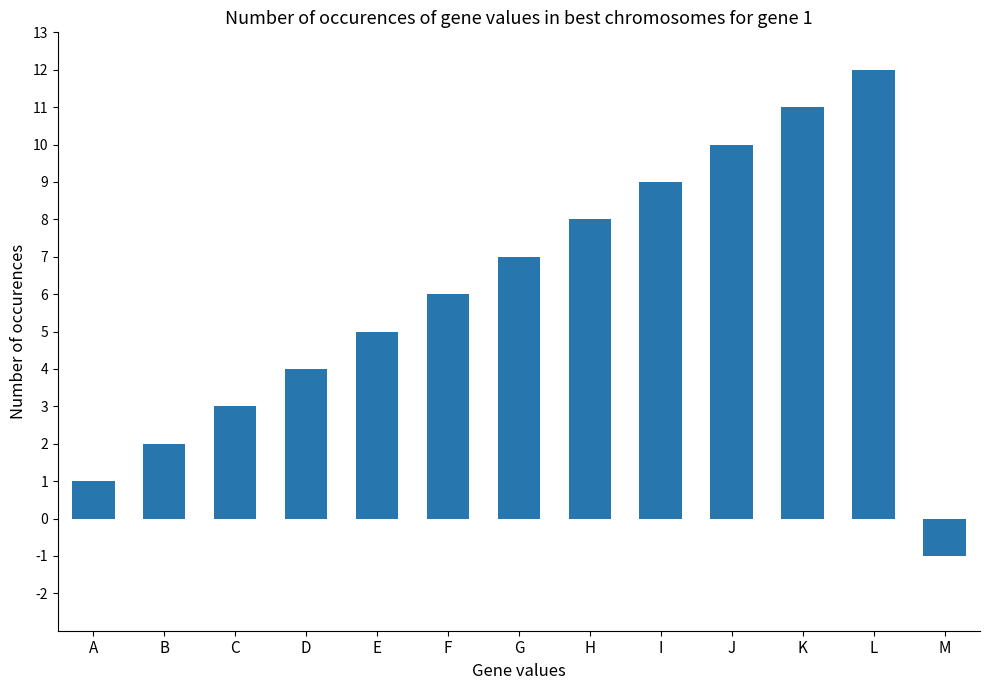

The value at G is 7. True or false?

True